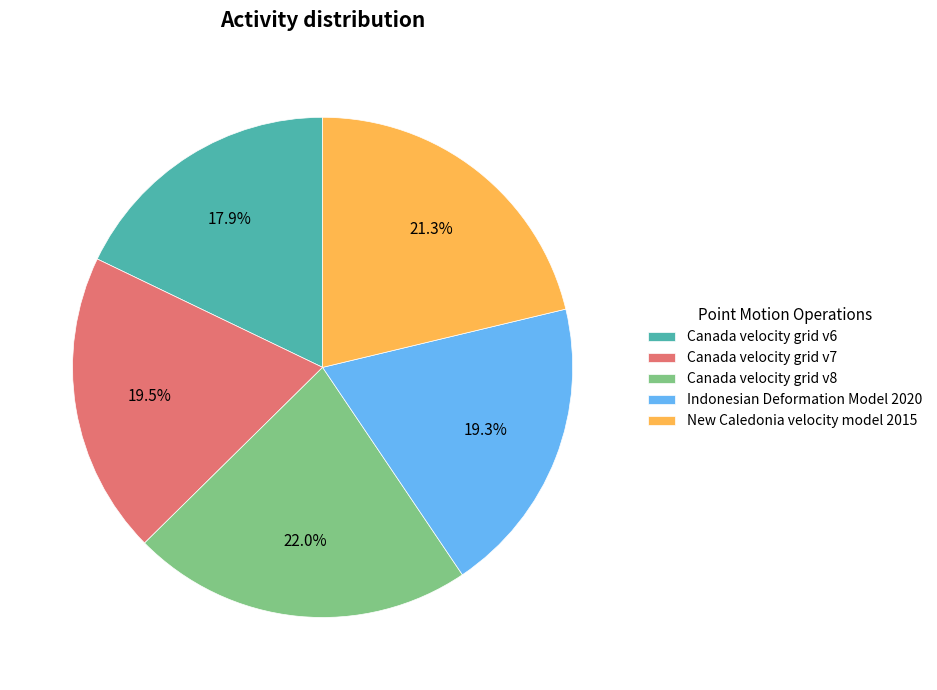

Which has a higher value, New Caledonia velocity model 2015 or Canada velocity grid v8?

Canada velocity grid v8